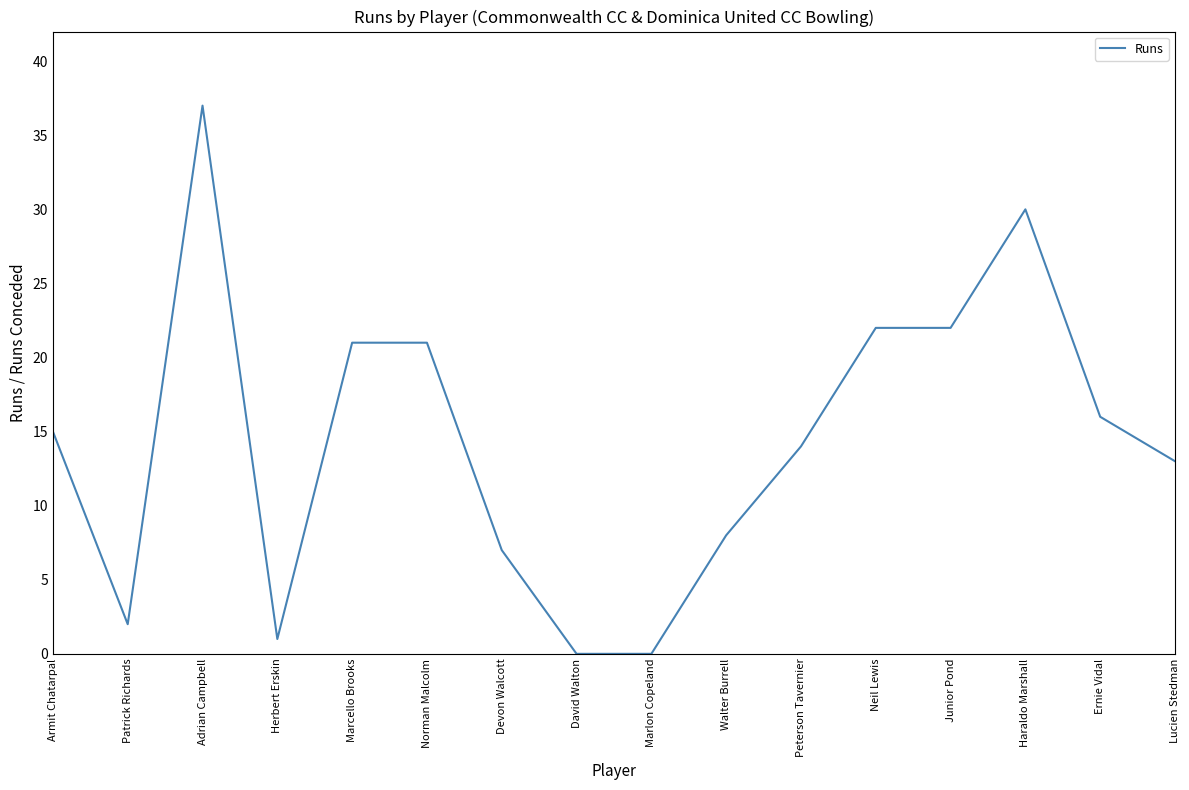

What is the change in value from Patrick Richards to Haraldo Marshall?

+28